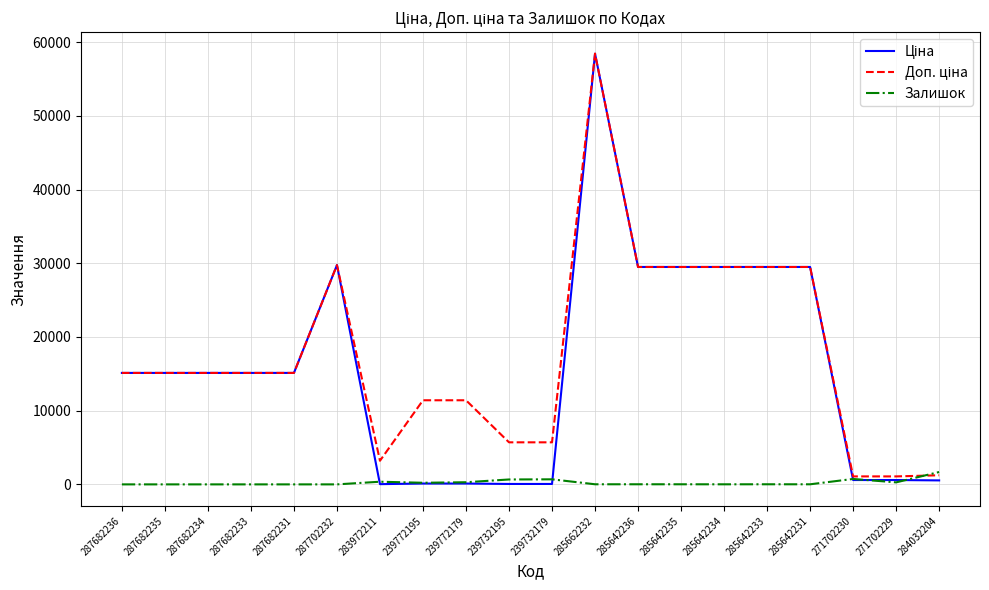

How many lines are shown in the chart?

3